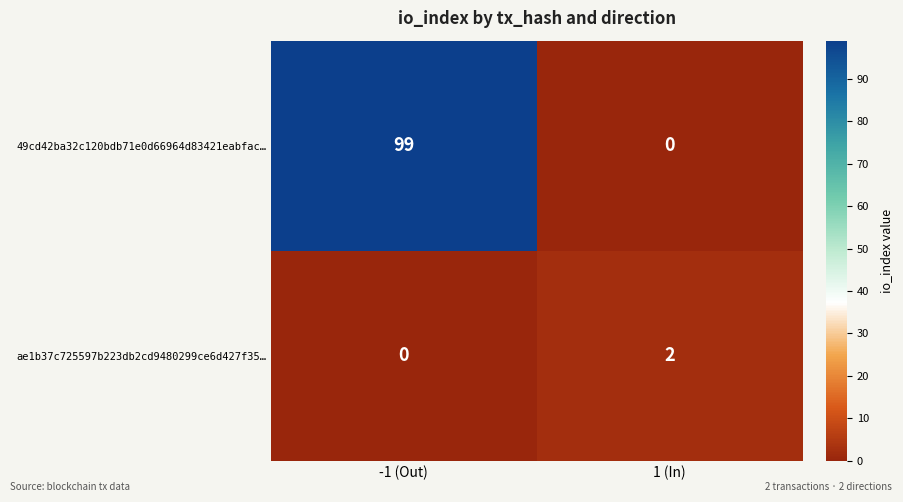

Where is ae1b37c725597b223db2cd9480299ce6d427f35… nearest to the value 1?

-1 (Out)